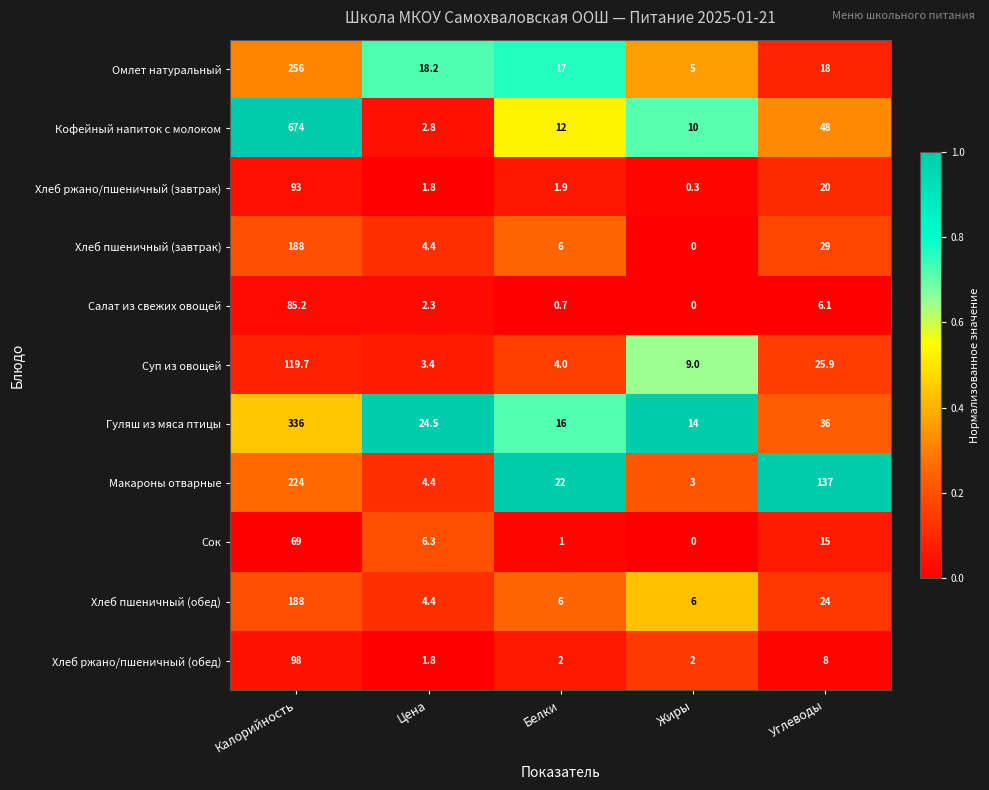

What is the total value across all series at Цена?

74.3